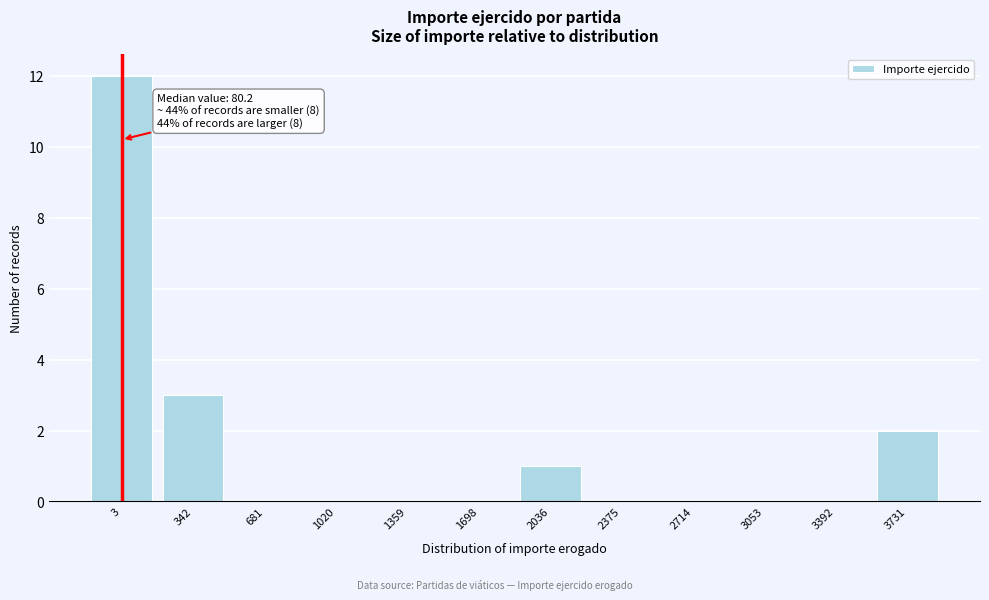

Reading left to right, list all the values displayed in this chart.

3=12	342=3	681=0	1020=0	1359=0	1698=0	2036=1	2375=0	2714=0	3053=0	3392=0	3731=2